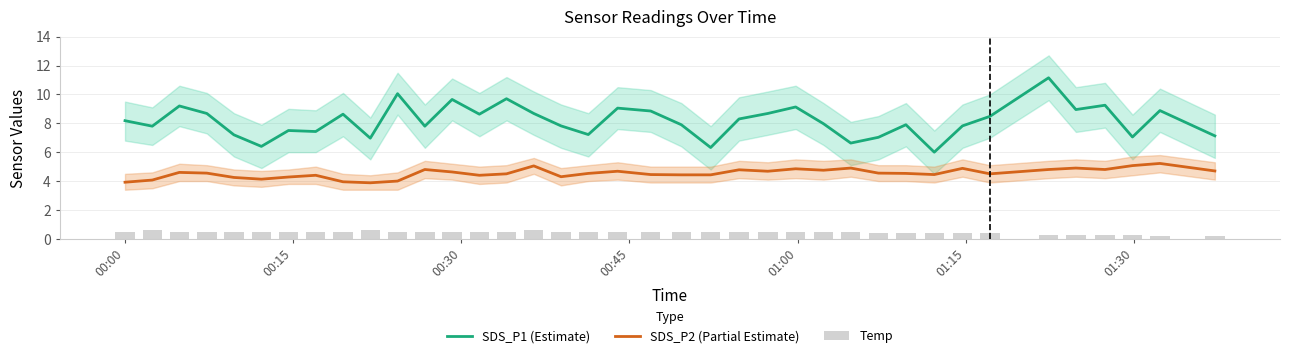

True or false: SDS_P1 (Estimate) and SDS_P2 (Partial Estimate) intersect in this chart.

False